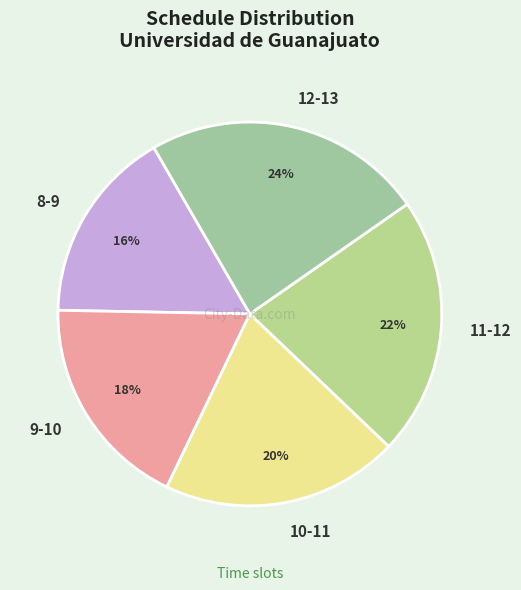

Is it true that 8-9 is 16% of the pie?

True